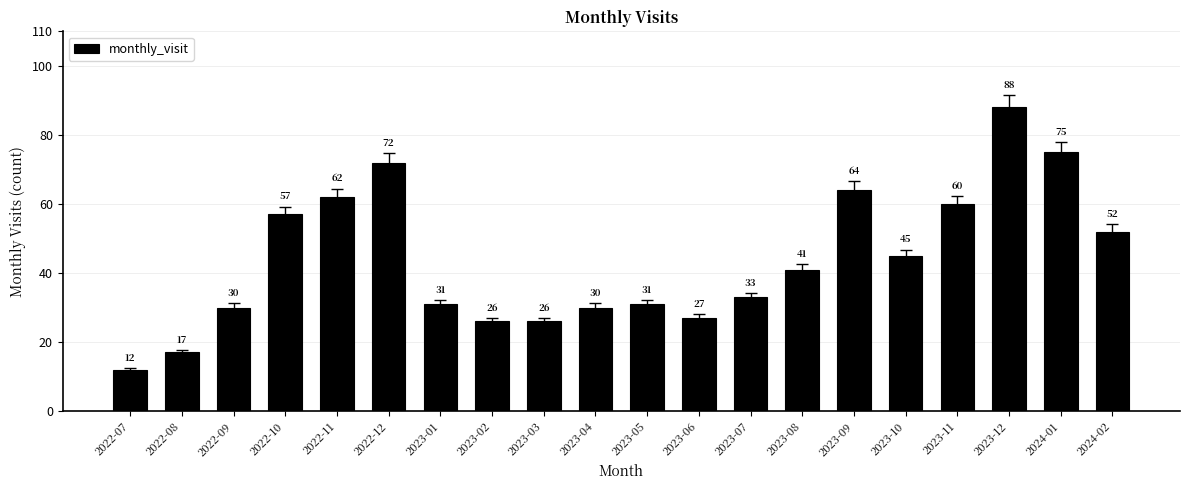

Which category has the highest value across all series?

2023-12